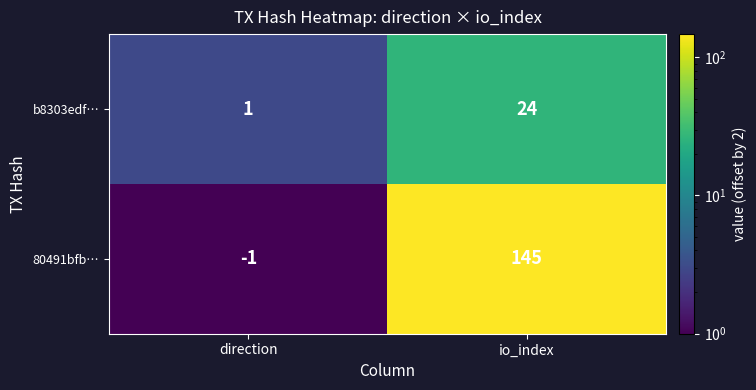

At how many categories does at least one series exceed 9?

1